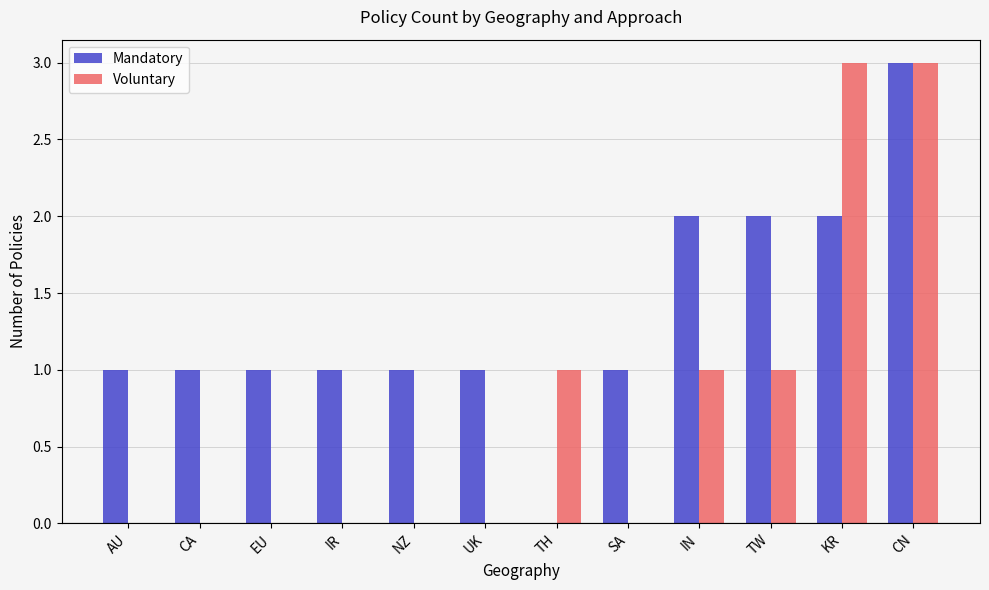

Which series has the largest total across all categories?

Mandatory